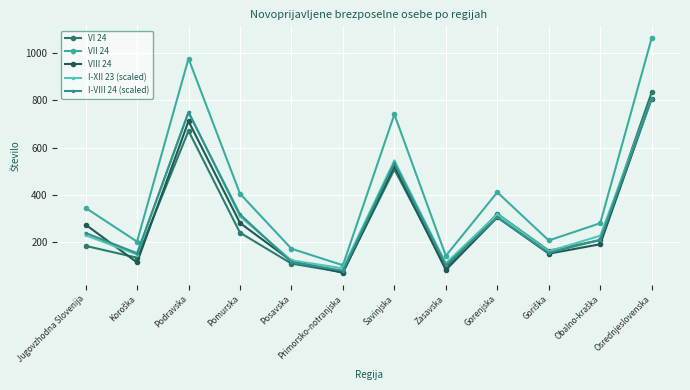

How many interior local valleys does the I-VIII 24 (scaled) series have?

4